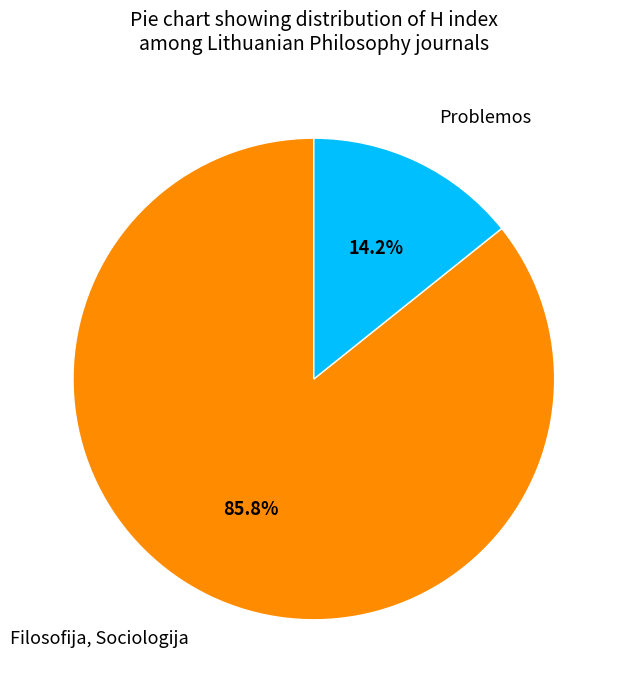

To the nearest percent, what percentage of the pie is Problemos?

14%